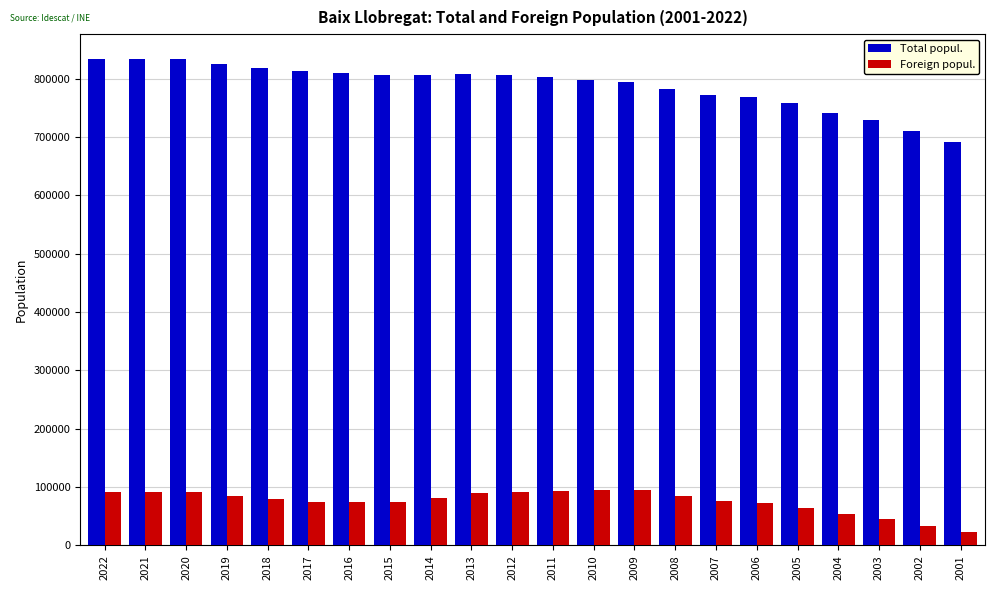

Is the value of Total popul. at 2018 greater than the value of Foreign popul. at 2015?

Yes